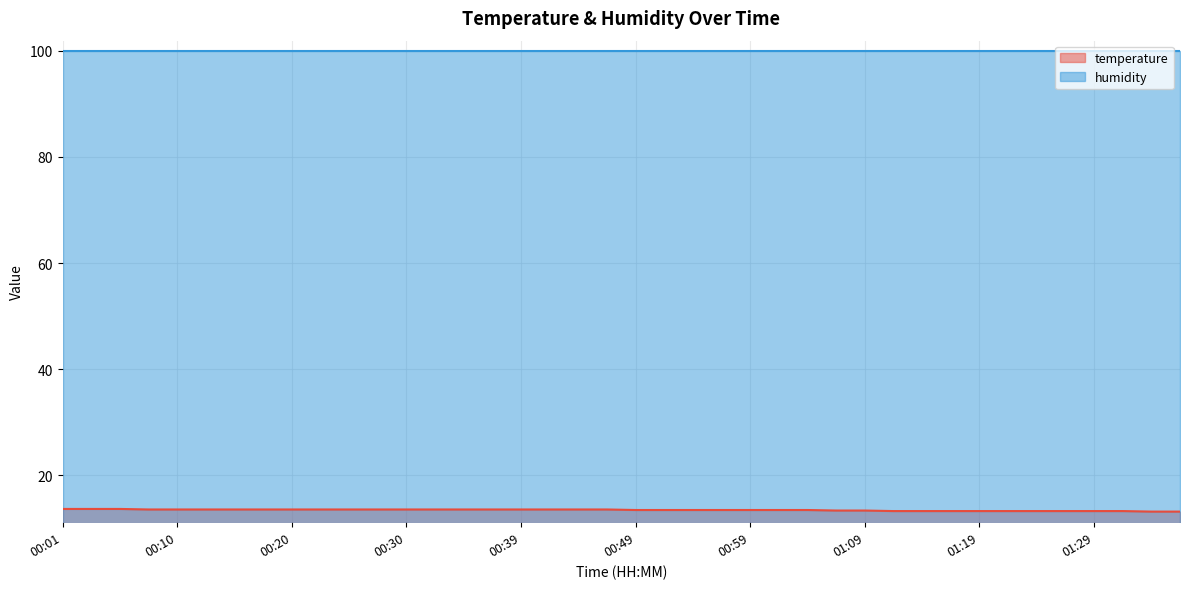

What is the label of the 36th point from the right?

00:10